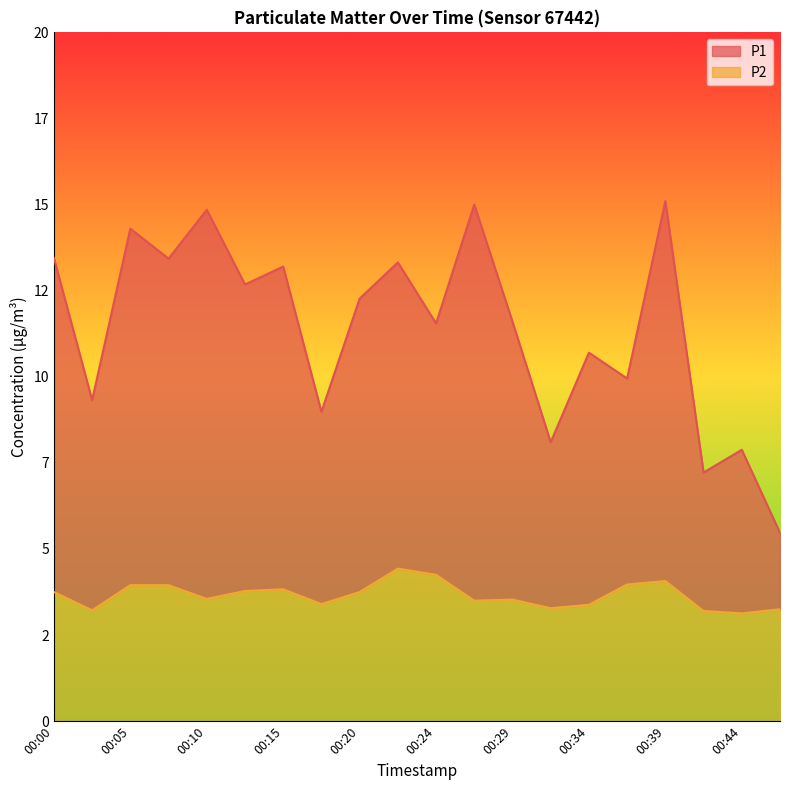

True or false: P2 and P1 cross at least once.

False